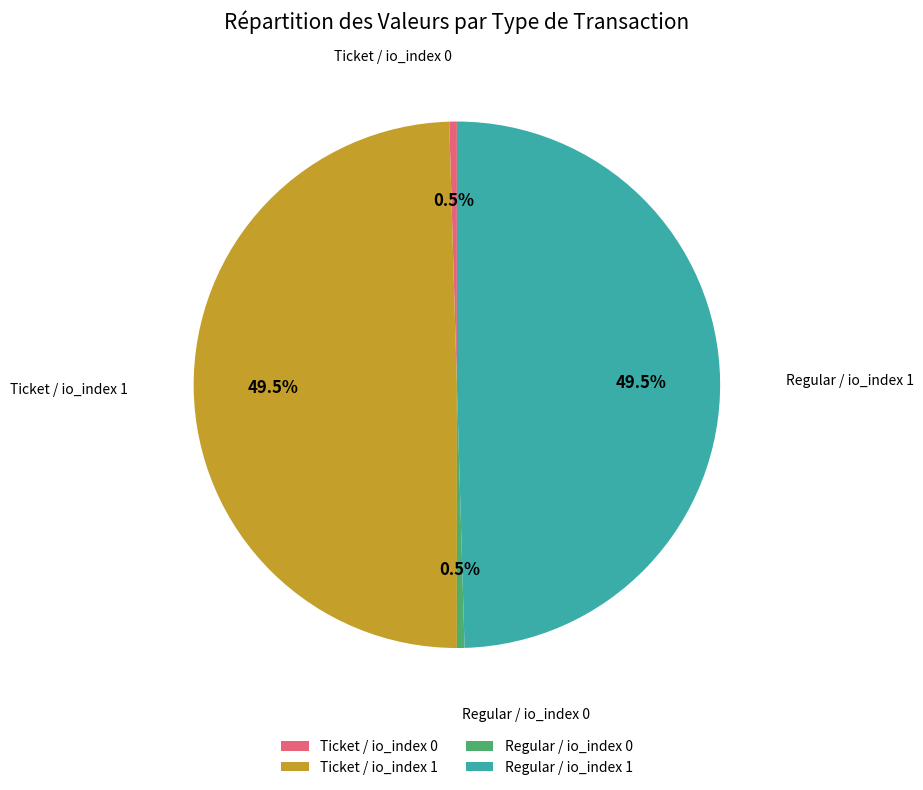

What portion of the pie excludes Ticket / io_index 0?

99.5%